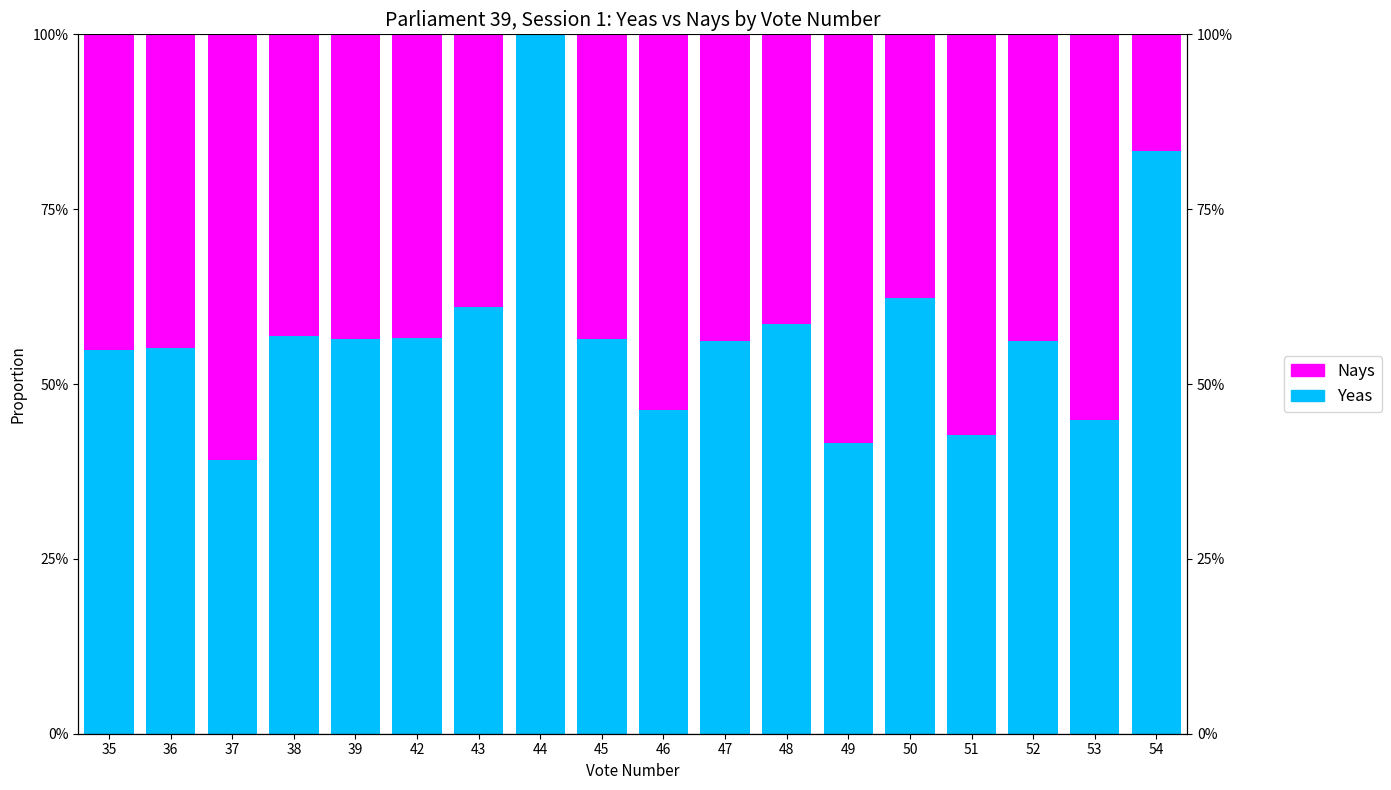

How many categories are shown in the chart?

18